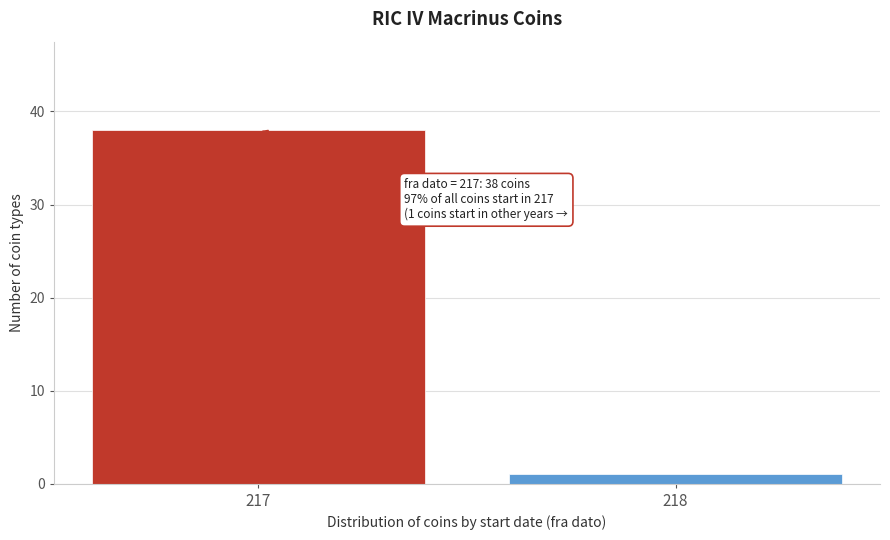

Reading right to left, extract all data points from this chart.

218=1	217=38